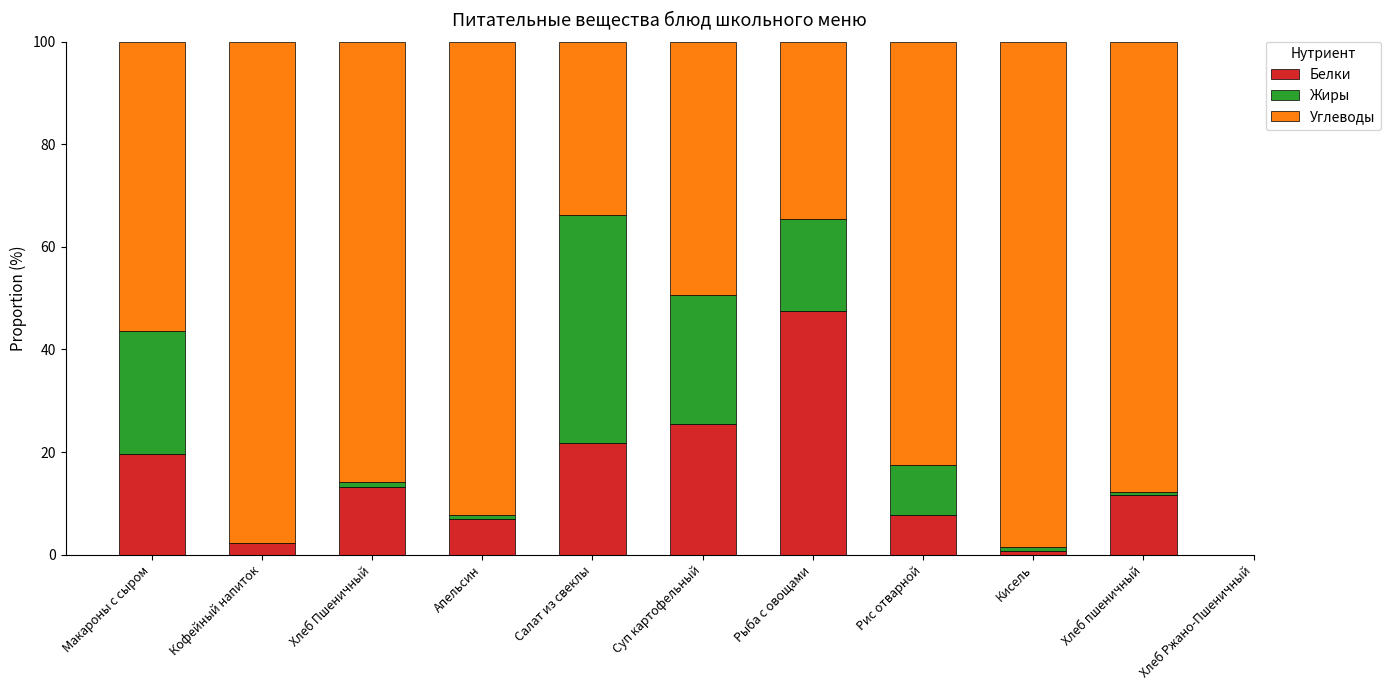

What is the sum of the Белки values at Салат из свеклы and Рис отварной?

29.6